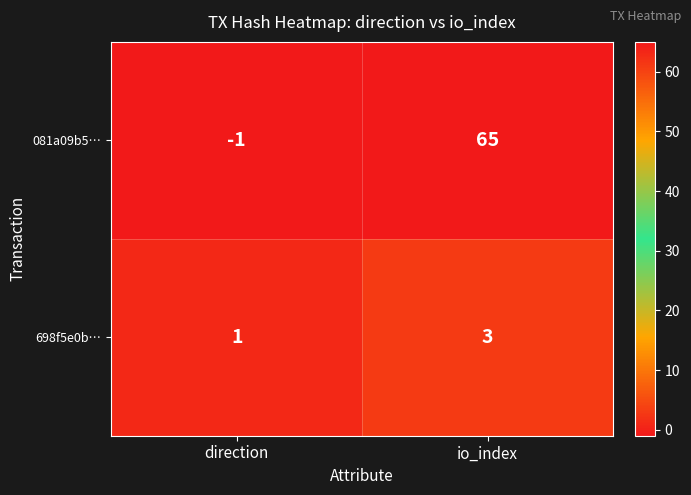

Which series has the largest total across all categories?

081a09b5…